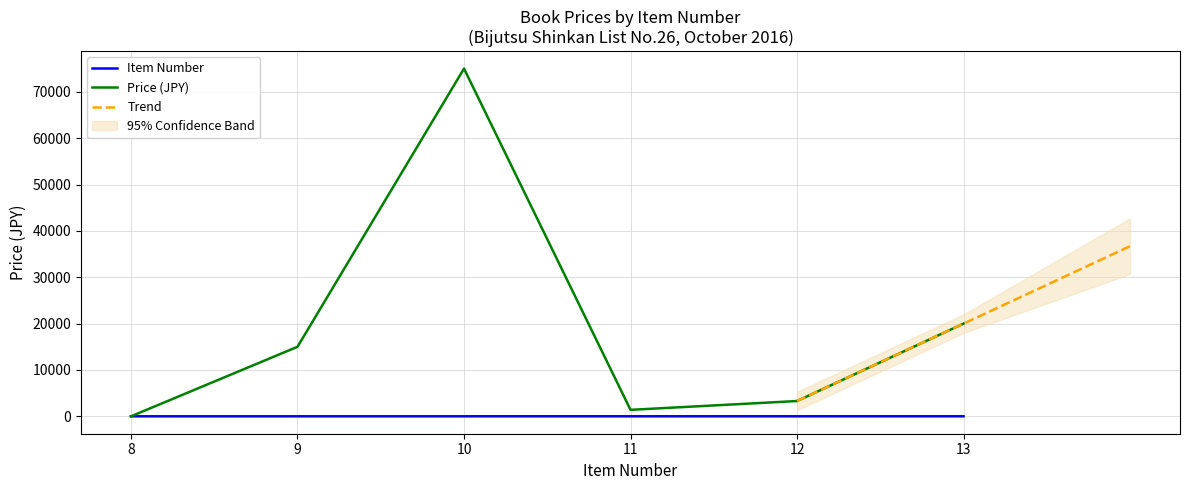

How many data points does each series have?

6